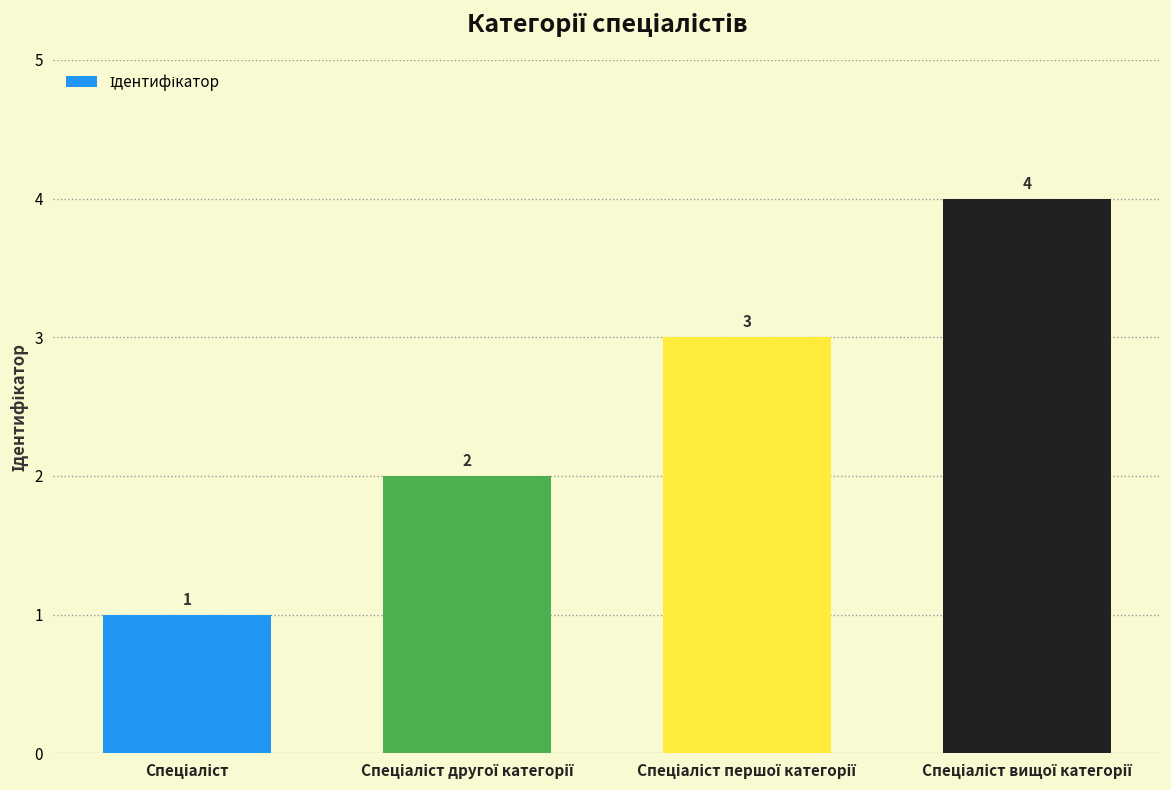

What is the value of the 2nd bar from the left?

2